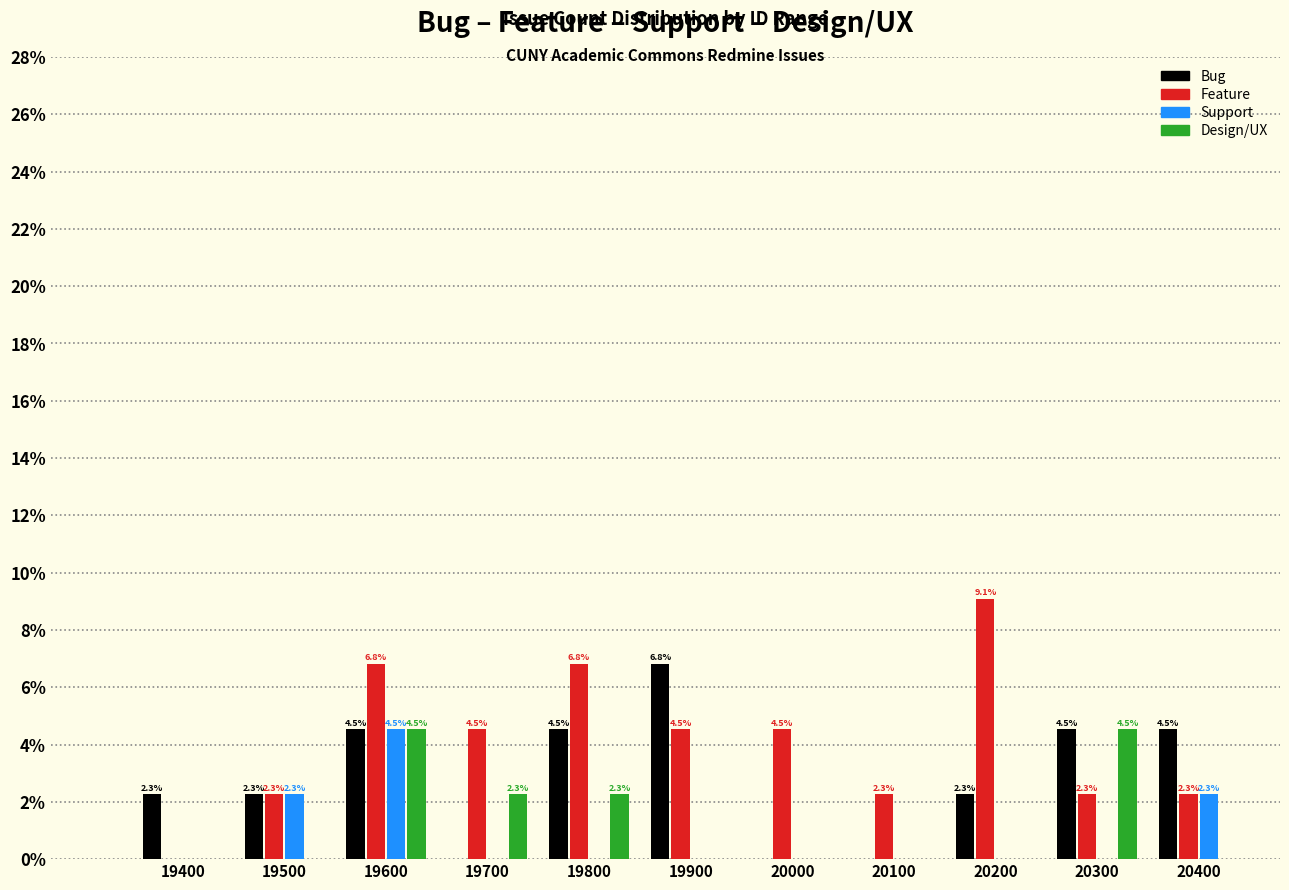

Reading right to left, list all the values displayed in this chart.

Bug: 20400=4.5	20300=4.5	20200=2.3	20100=0.0	20000=0.0	19900=6.8	19800=4.5	19700=0.0	19600=4.5	19500=2.3	19400=2.3
Feature: 20400=2.3	20300=2.3	20200=9.1	20100=2.3	20000=4.5	19900=4.5	19800=6.8	19700=4.5	19600=6.8	19500=2.3	19400=0.0
Support: 20400=2.3	20300=0.0	20200=0.0	20100=0.0	20000=0.0	19900=0.0	19800=0.0	19700=0.0	19600=4.5	19500=2.3	19400=0.0
Design/UX: 20400=0.0	20300=4.5	20200=0.0	20100=0.0	20000=0.0	19900=0.0	19800=2.3	19700=2.3	19600=4.5	19500=0.0	19400=0.0